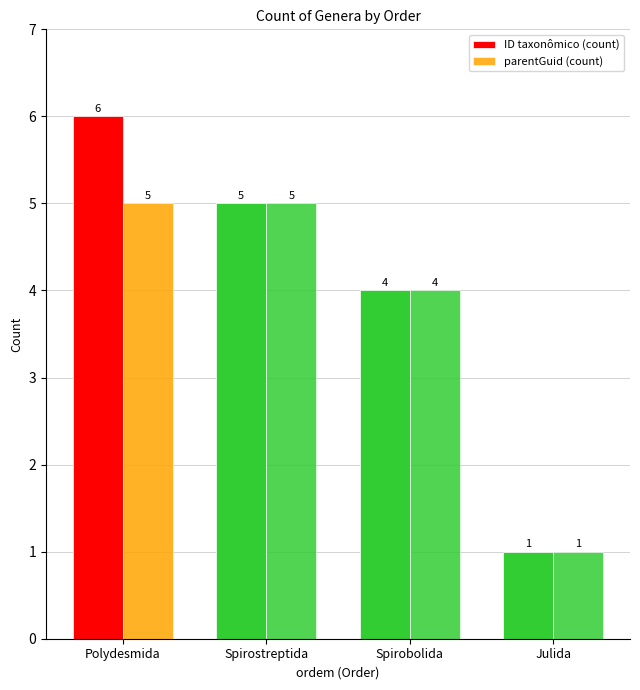

Count the number of data series in this chart.

2